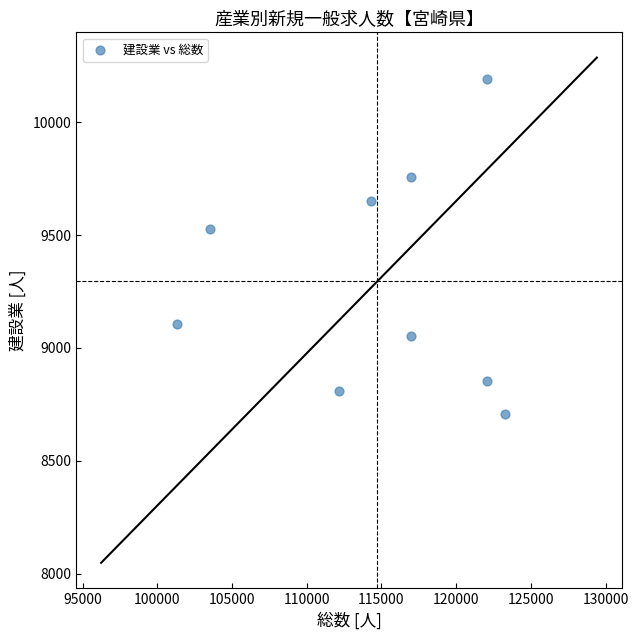

What is the average X value?

114725